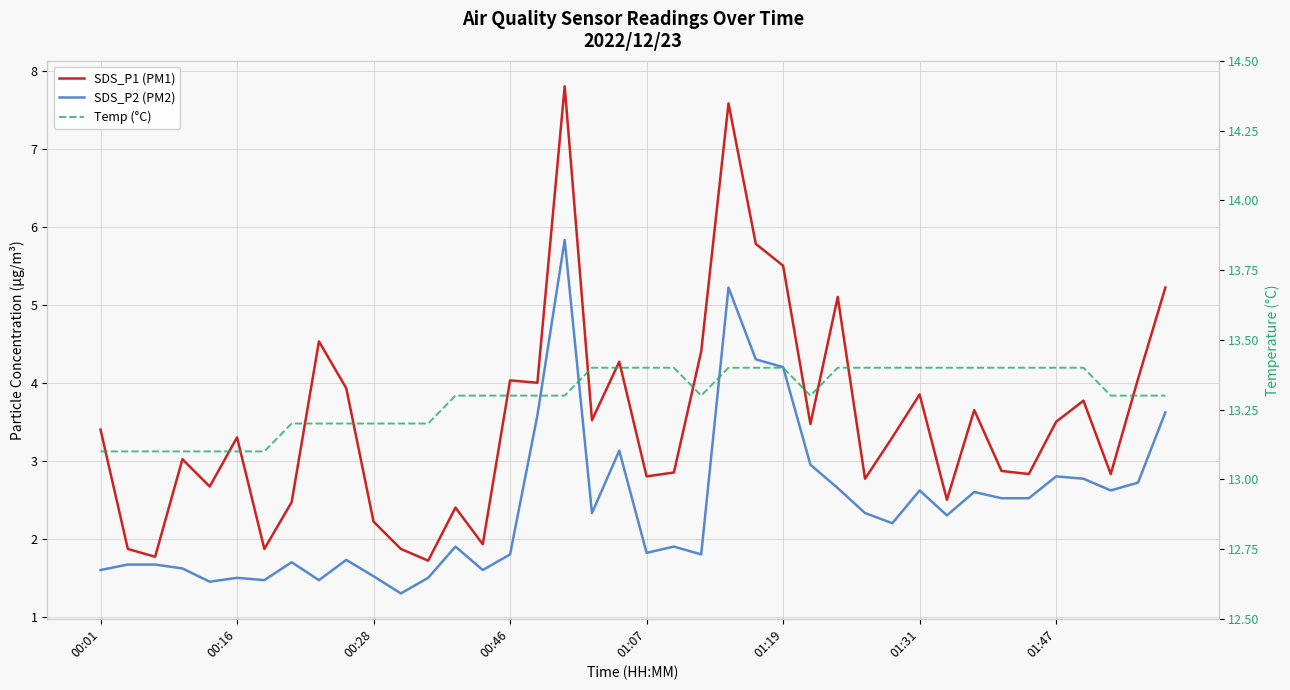

Is the value of SDS_P1 (PM1) at 23 greater than the value of Temp (°C) at 01:31?

No